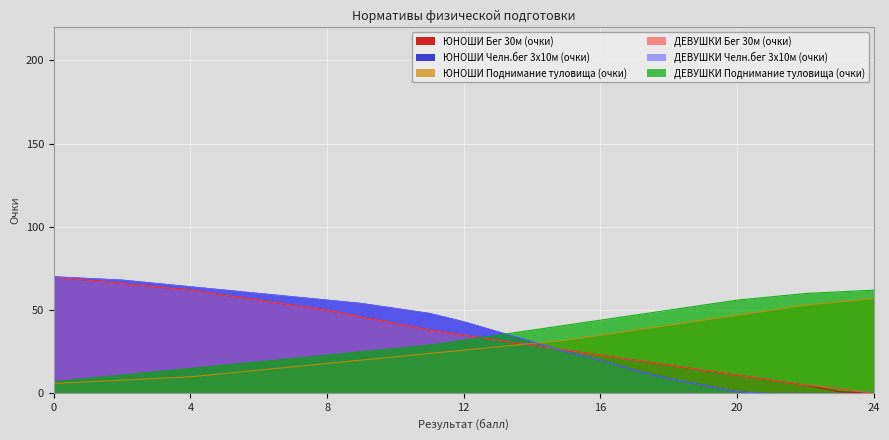

The value of ДЕВУШКИ Бег 30м (очки) at 18 is 10. True or false?

False